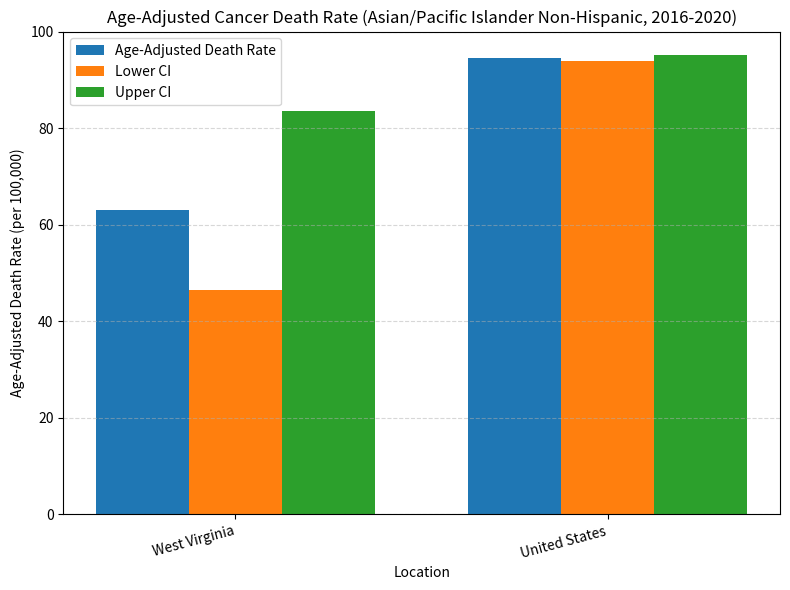

True or false: Age-Adjusted Death Rate has a value of 105.0 at West Virginia.

False